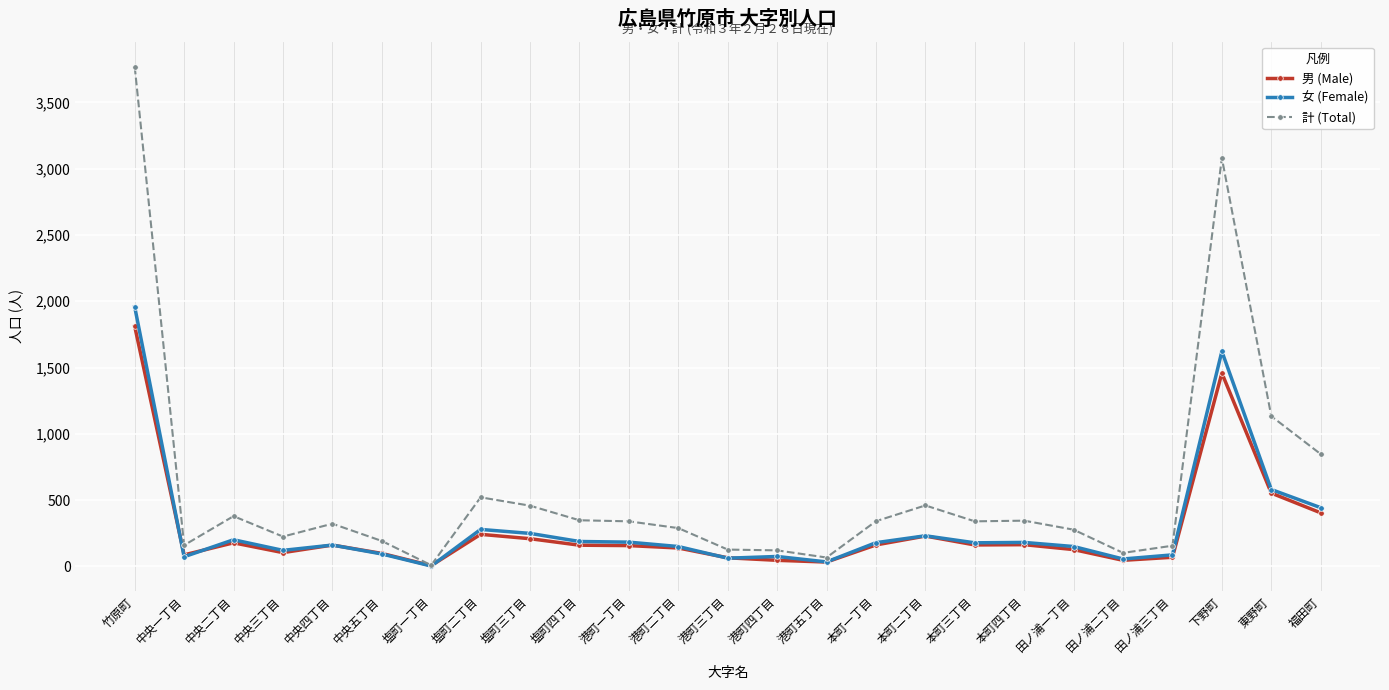

What position from the right is 塩町三丁目?

17